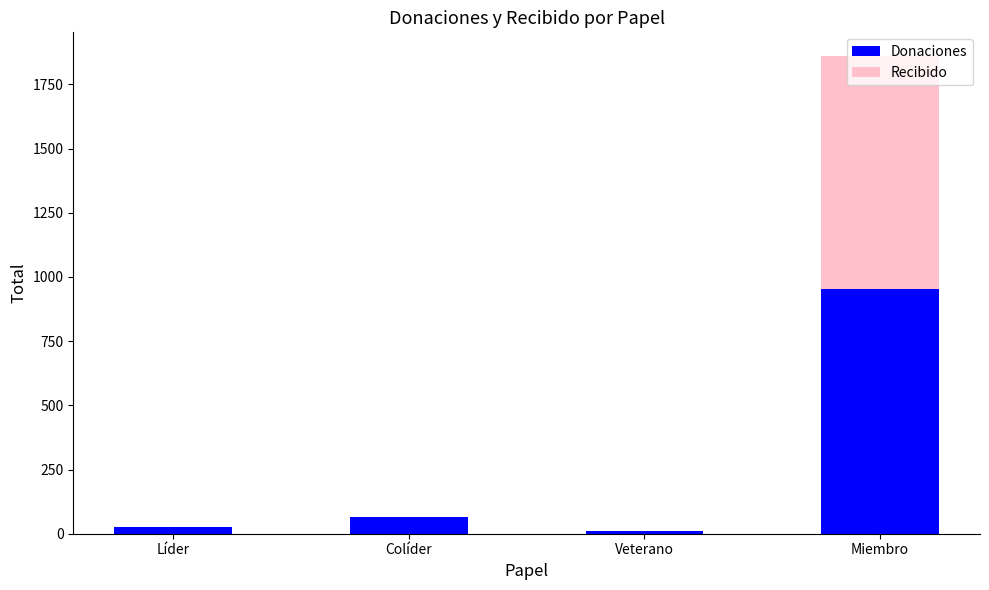

The value of Donaciones at Líder is 26. True or false?

True